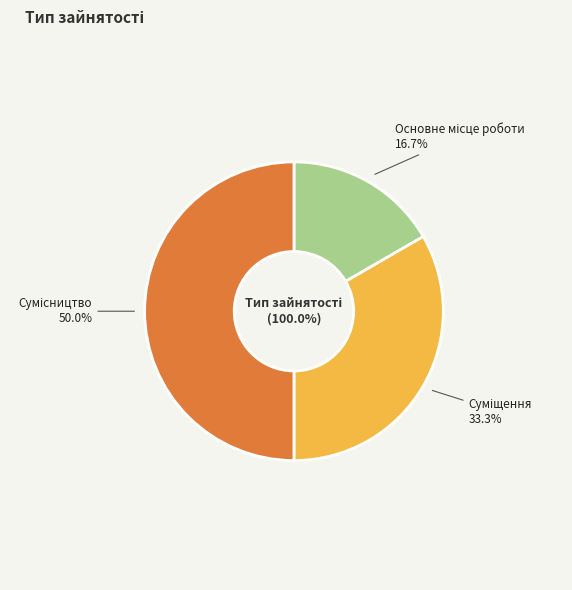

Which category has the biggest portion of the pie?

Сумісництво